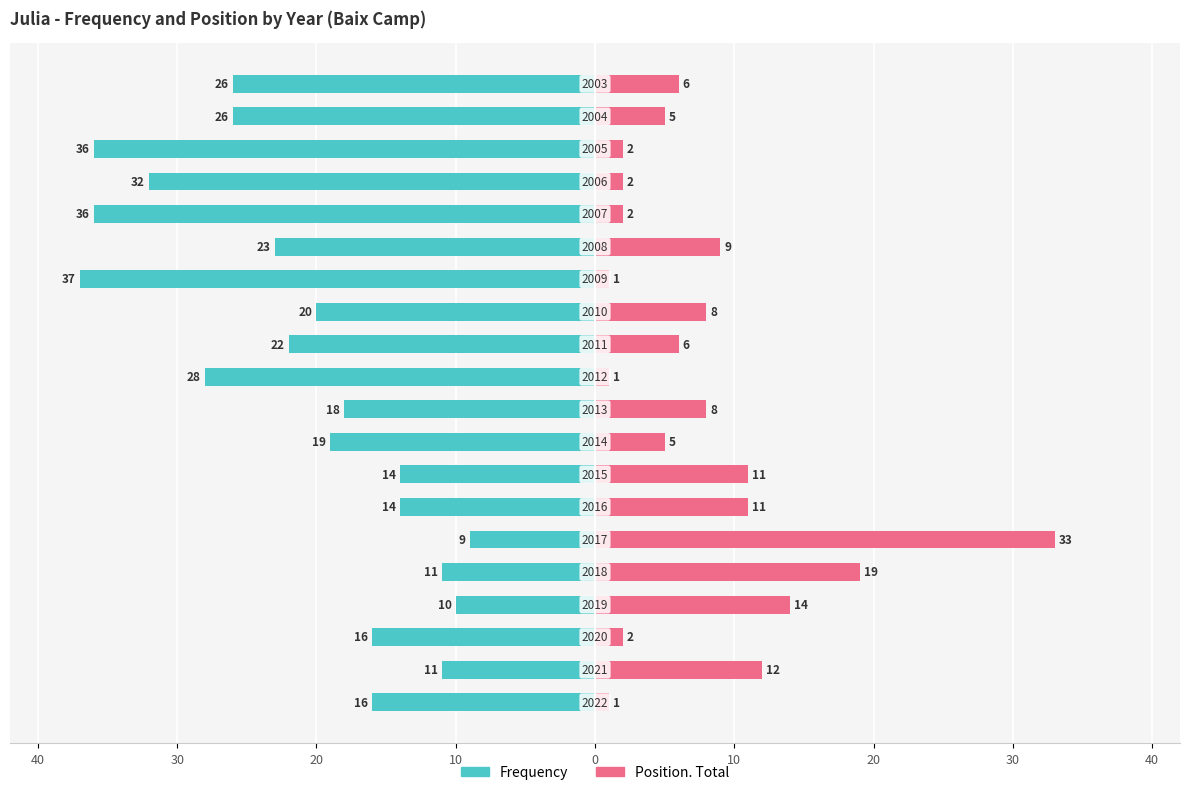

What is the difference between the maximum and minimum values in the Position. Total series?

32